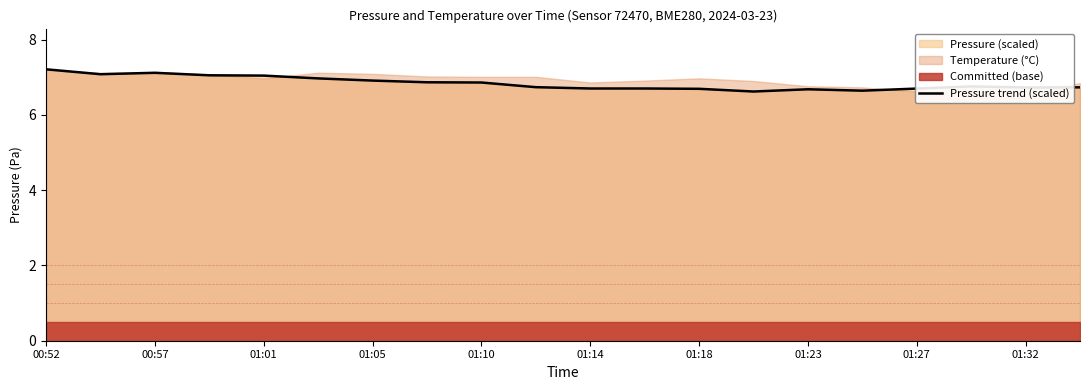

The value of Pressure trend (scaled) at 00:52 is 3.8. True or false?

False